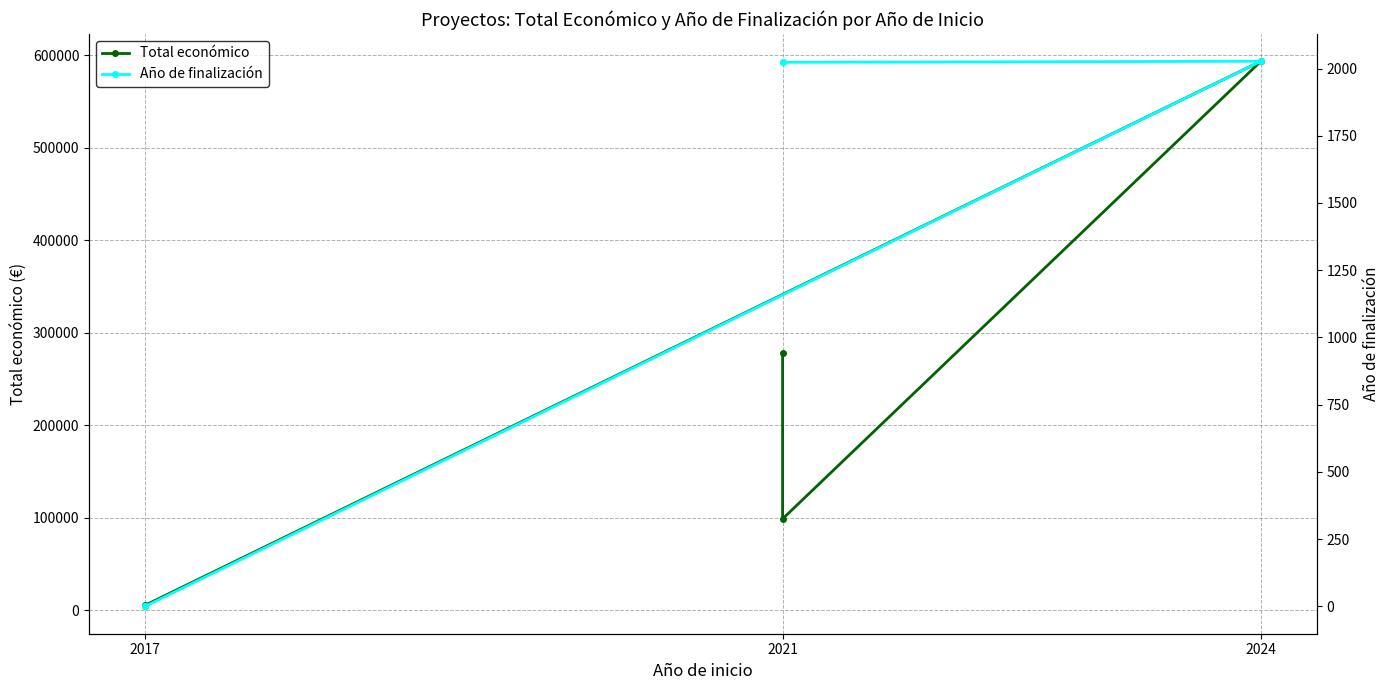

Reading left to right, extract all data points from this chart.

Total económico: 278602	98619	593715	5000	3840
Año de finalización: 2023	2023	2027	0	0